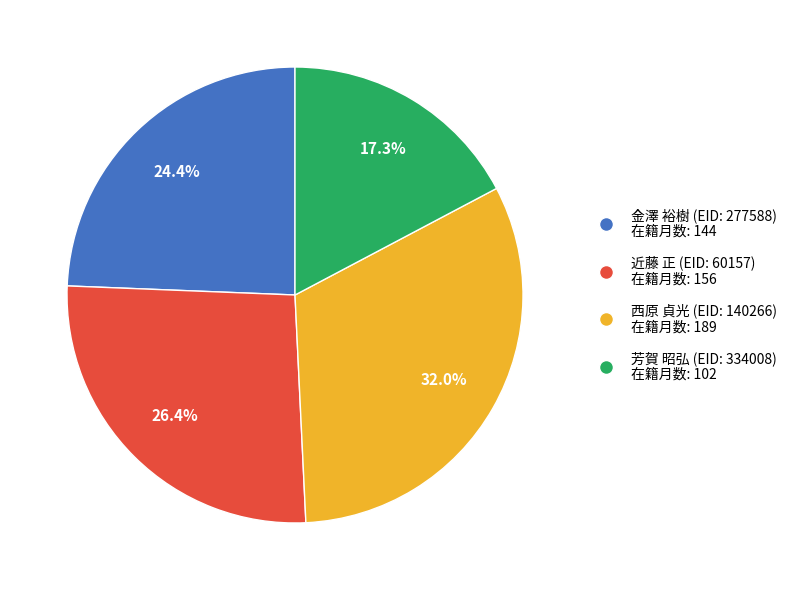

Is the sum of 芳賀 昭弘 (EID: 334008) 在籍月数: 102 and 西原 貞光 (EID: 140266) 在籍月数: 189 greater than half?

No